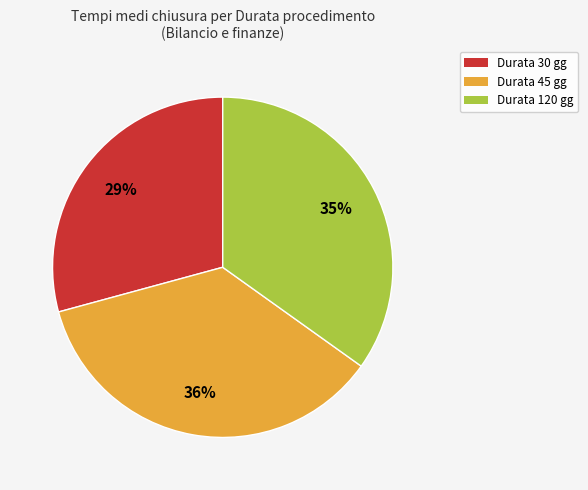

To the nearest percent, what is the average slice percentage?

33%